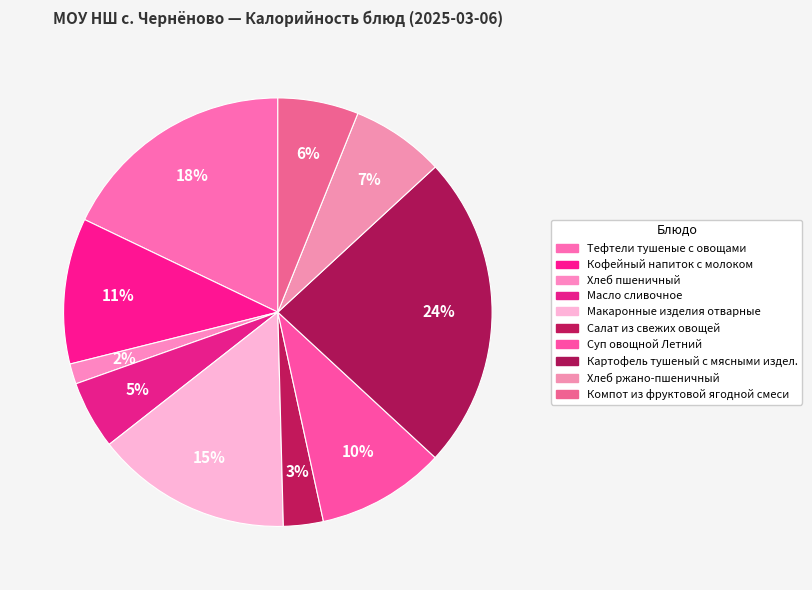

Is it true that Суп овощной Летний is 10% of the pie?

True